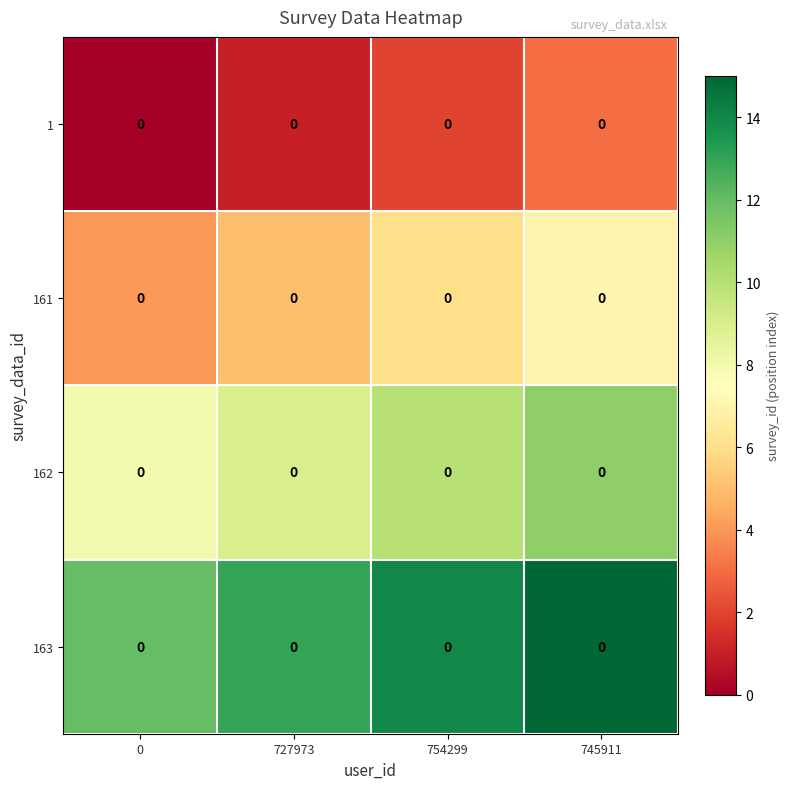

Rank the series at 727973 from highest to lowest value.

163, 162, 161, 1